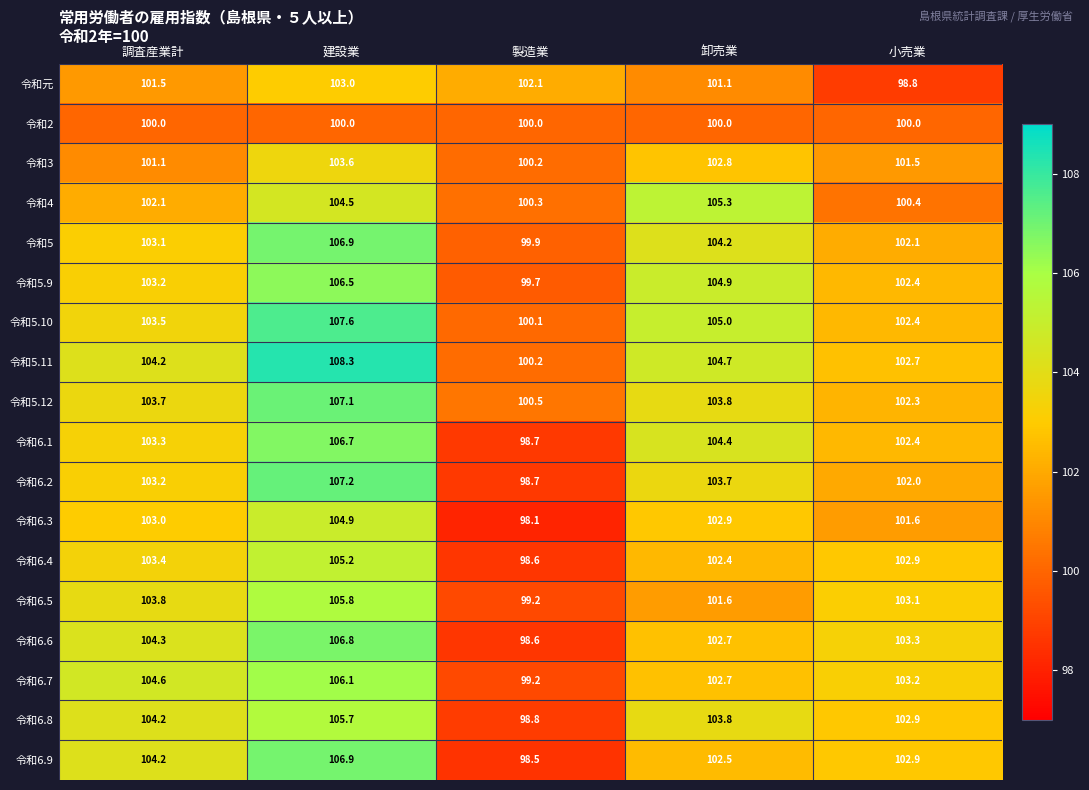

The 令和6.2 series shows 107.2 at 建設業. True or false?

True